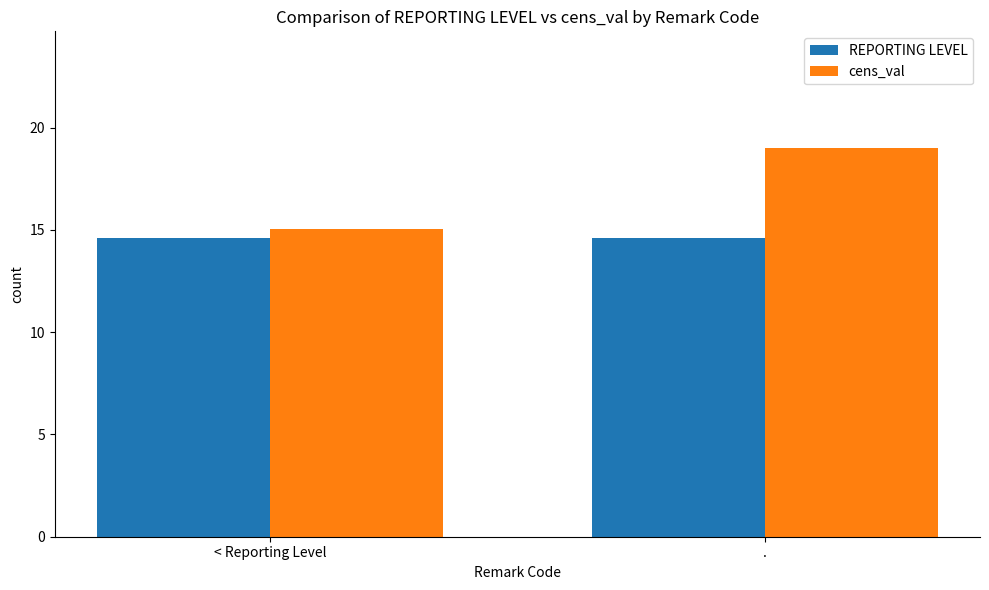

At ., list the series in order from largest to smallest.

cens_val, REPORTING LEVEL